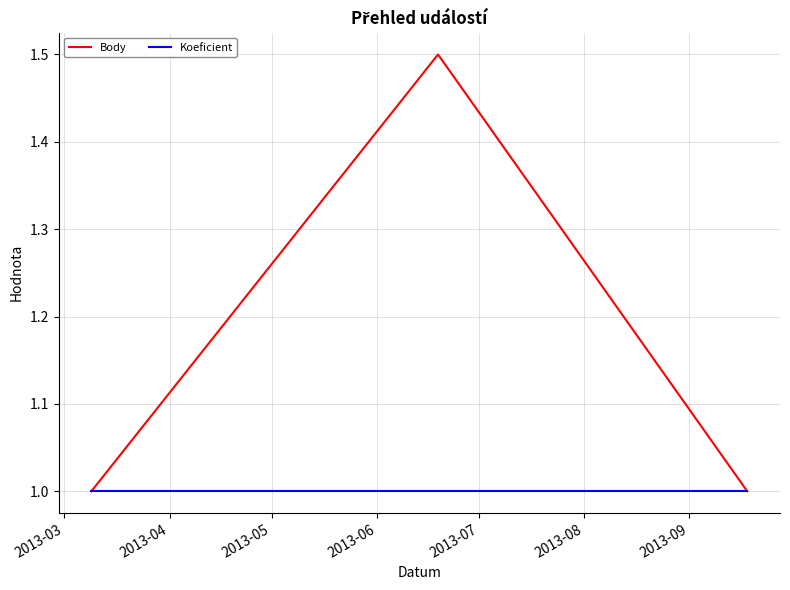

What is the smallest value displayed?

1.0